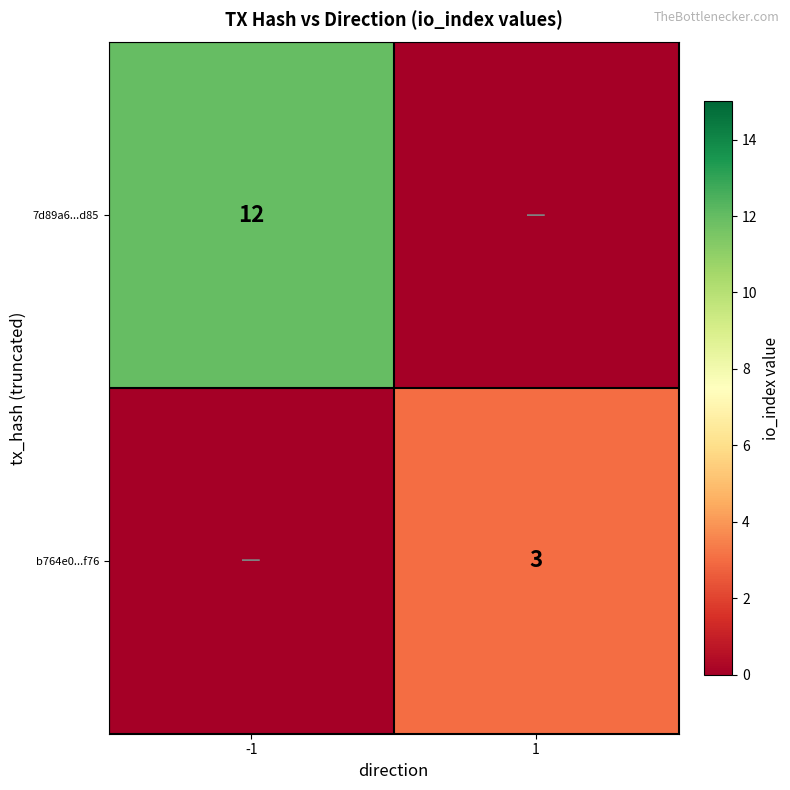

True or false: b764e0...f76 has a value of 2 at 1.

False